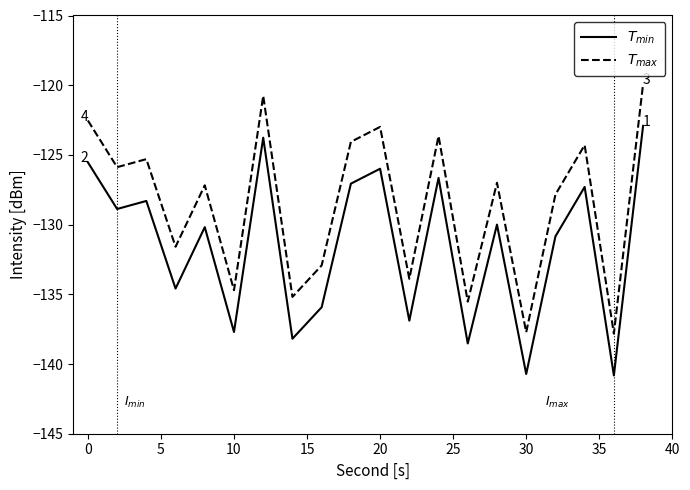

What is the smallest value displayed?

-140.8